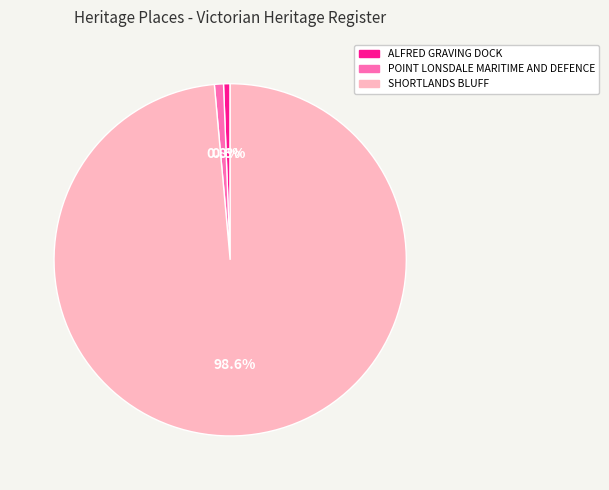

Combined, what portion of the pie is SHORTLANDS BLUFF and ALFRED GRAVING DOCK?

99.2%